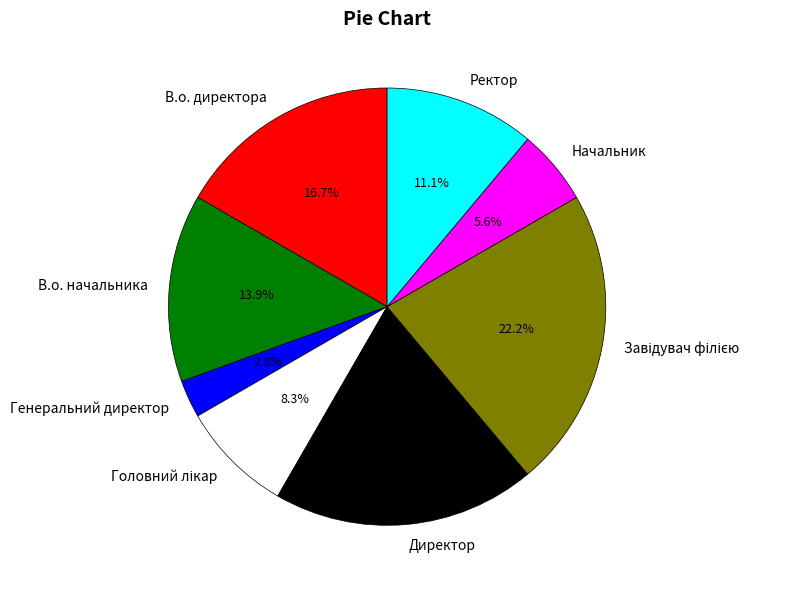

To the nearest percent, what portion does В.о. директора represent?

17%